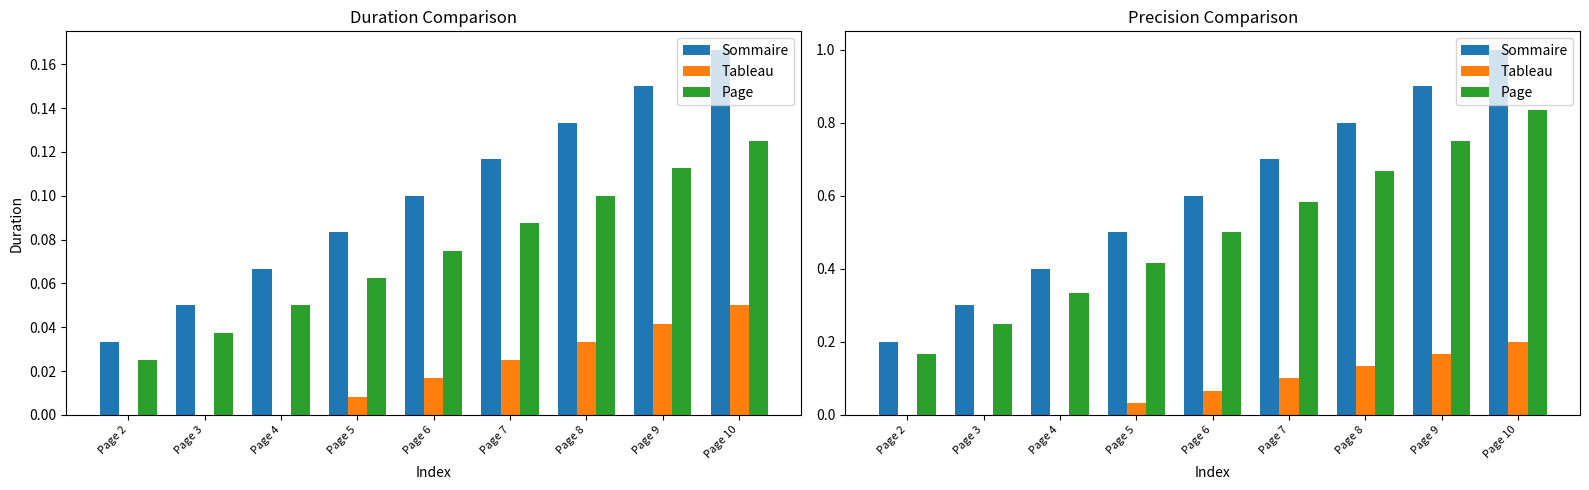

What is the spread (max minus min) of values at Page 3?

0.3